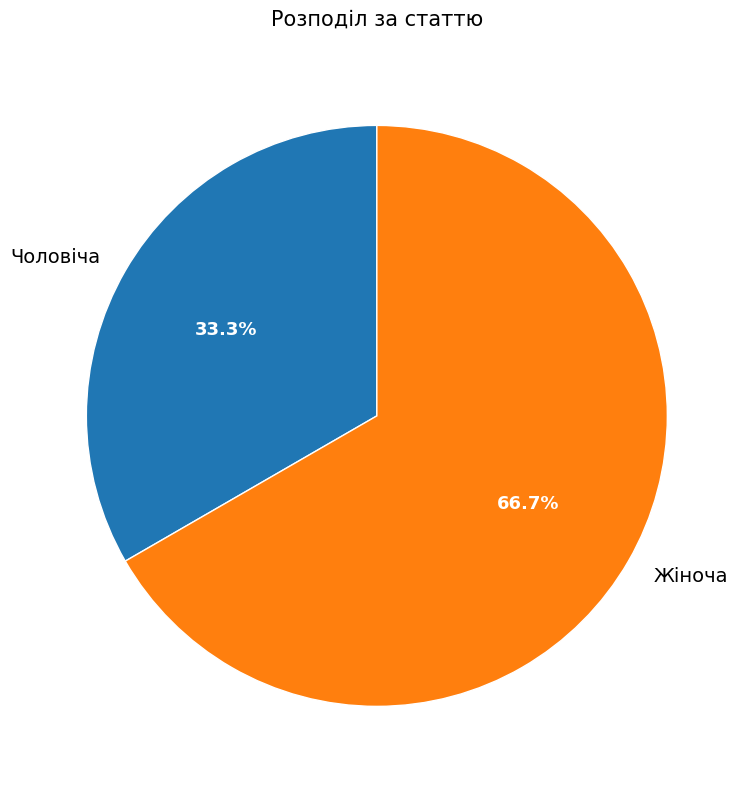

What is the majority slice?

Жіноча